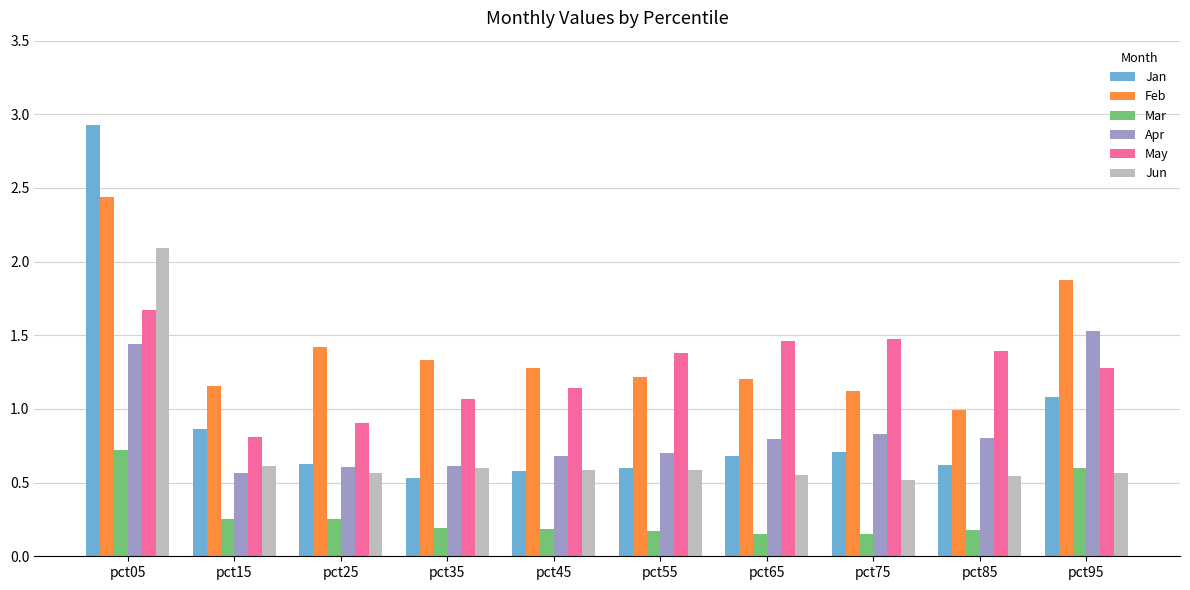

What is the greatest value displayed?

2.9